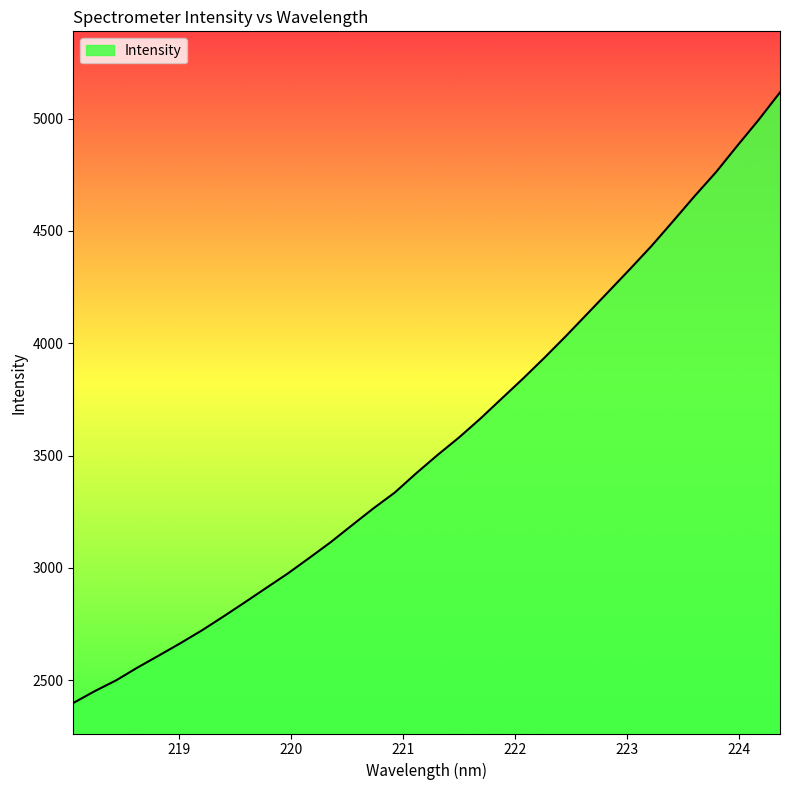

What is the difference between the maximum and minimum values?

2718.4